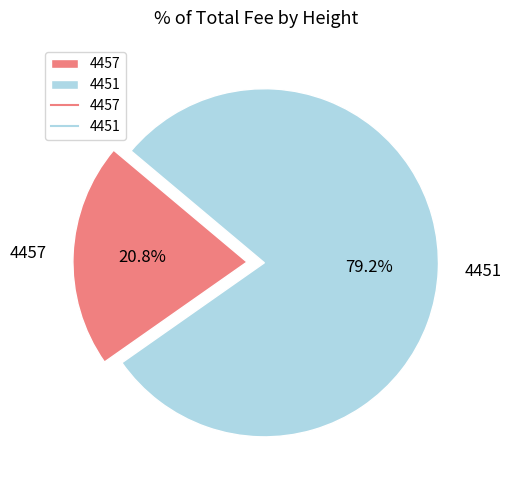

The 4457 slice represents 21% of the pie. True or false?

True